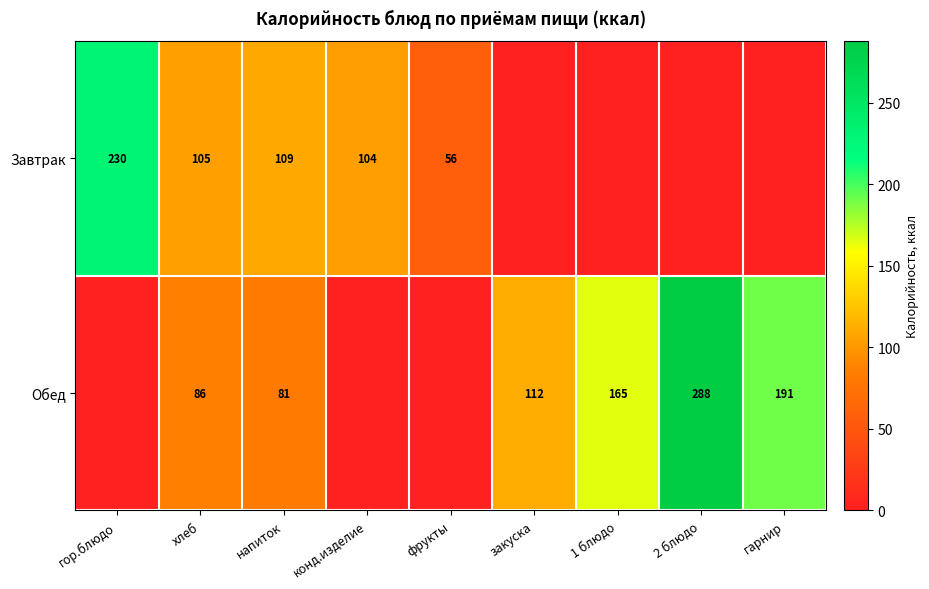

What is the total value across all series at фрукты?

56.4